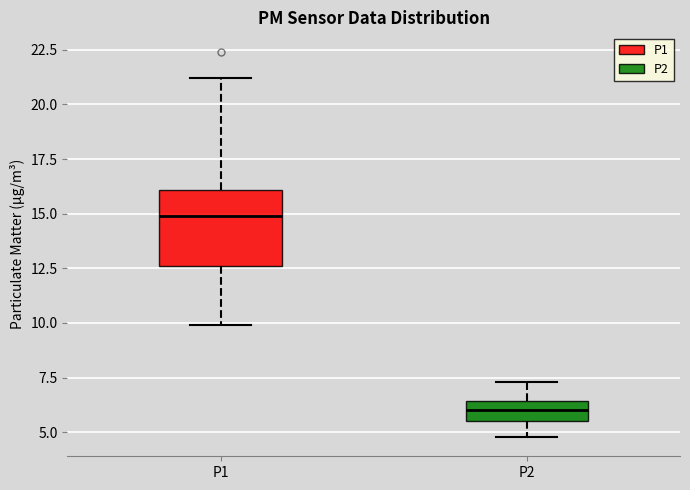

Where does the median line of the box for P2 sit on the y-axis? The values are not printed on the chart, so give them approximately, as read against the axis.

6.0